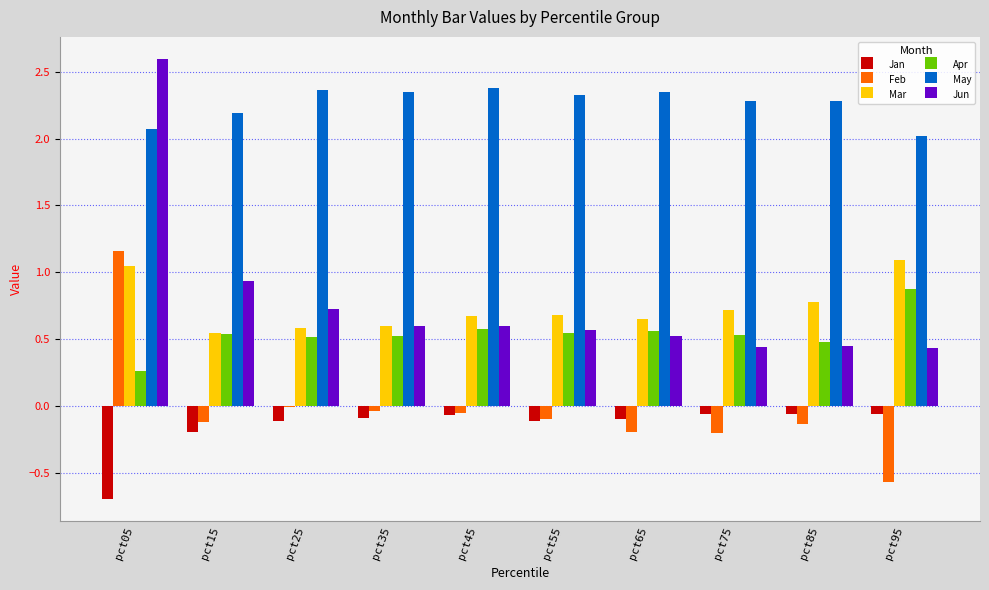

Is the value of Mar at pct15 greater than the value of Jan at pct55?

Yes